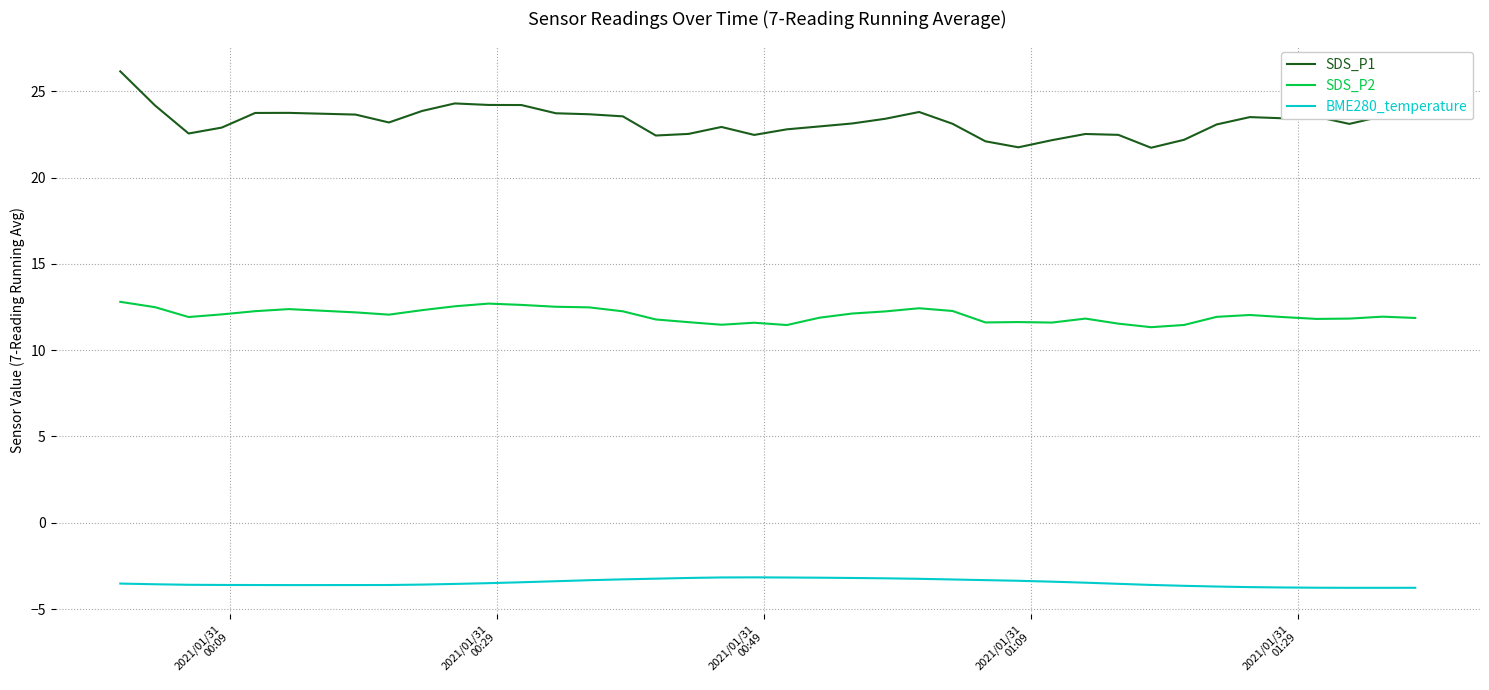

Which series has the largest range (max minus min)?

SDS_P1